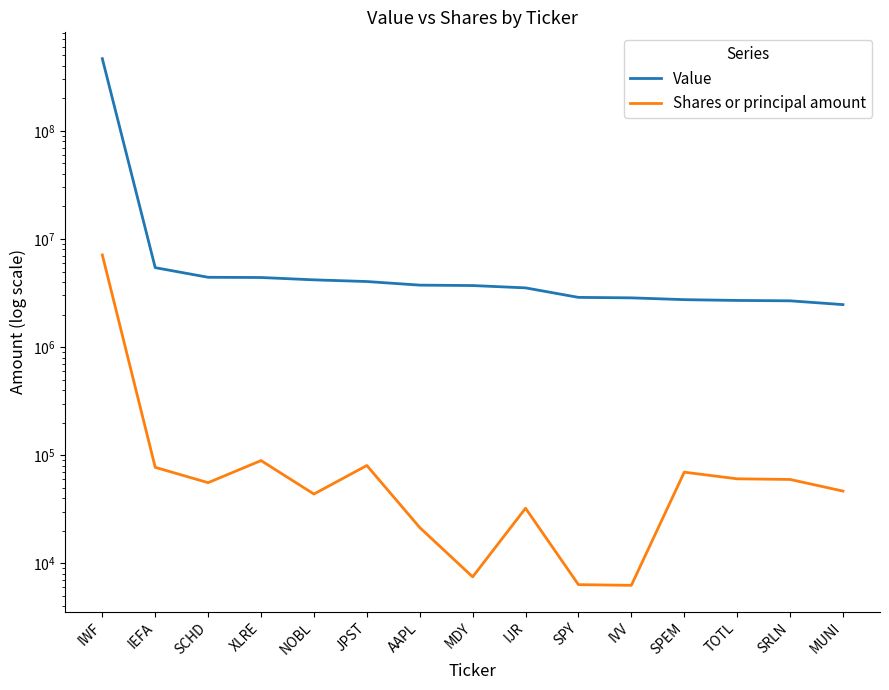

At which category is the sum across all series the highest?

IWF